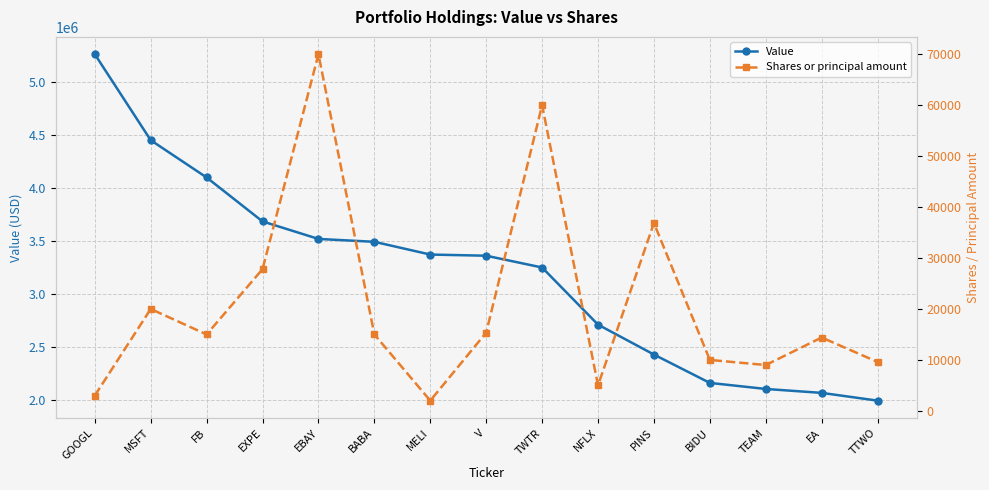

What is the label of the 4th point from the right?

BIDU